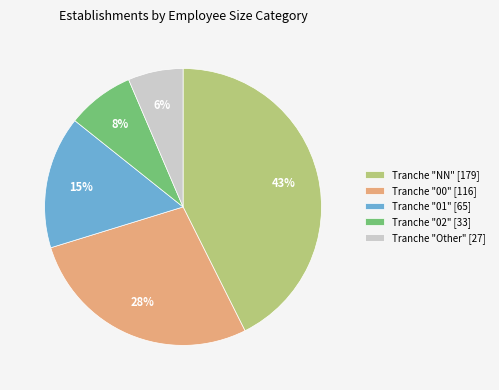

To the nearest percent, what percentage of the pie is Tranche "NN" [179]?

43%